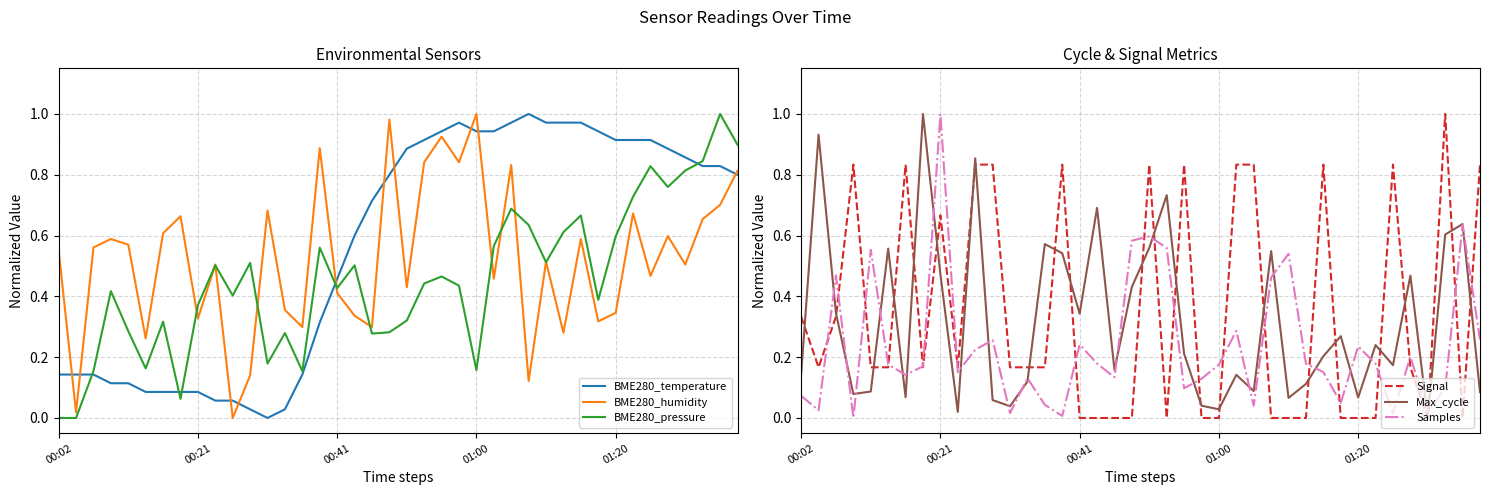

Where is the first local minimum for BME280_temperature?

12